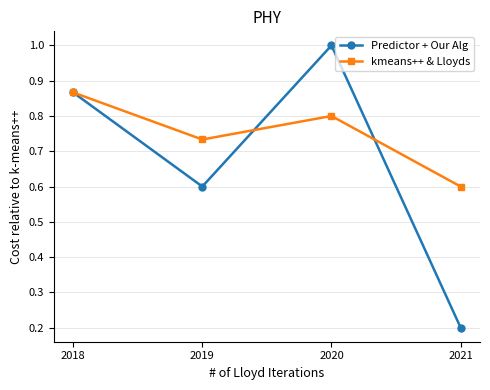

Read the Predictor + Our Alg value at 2020.

1.0